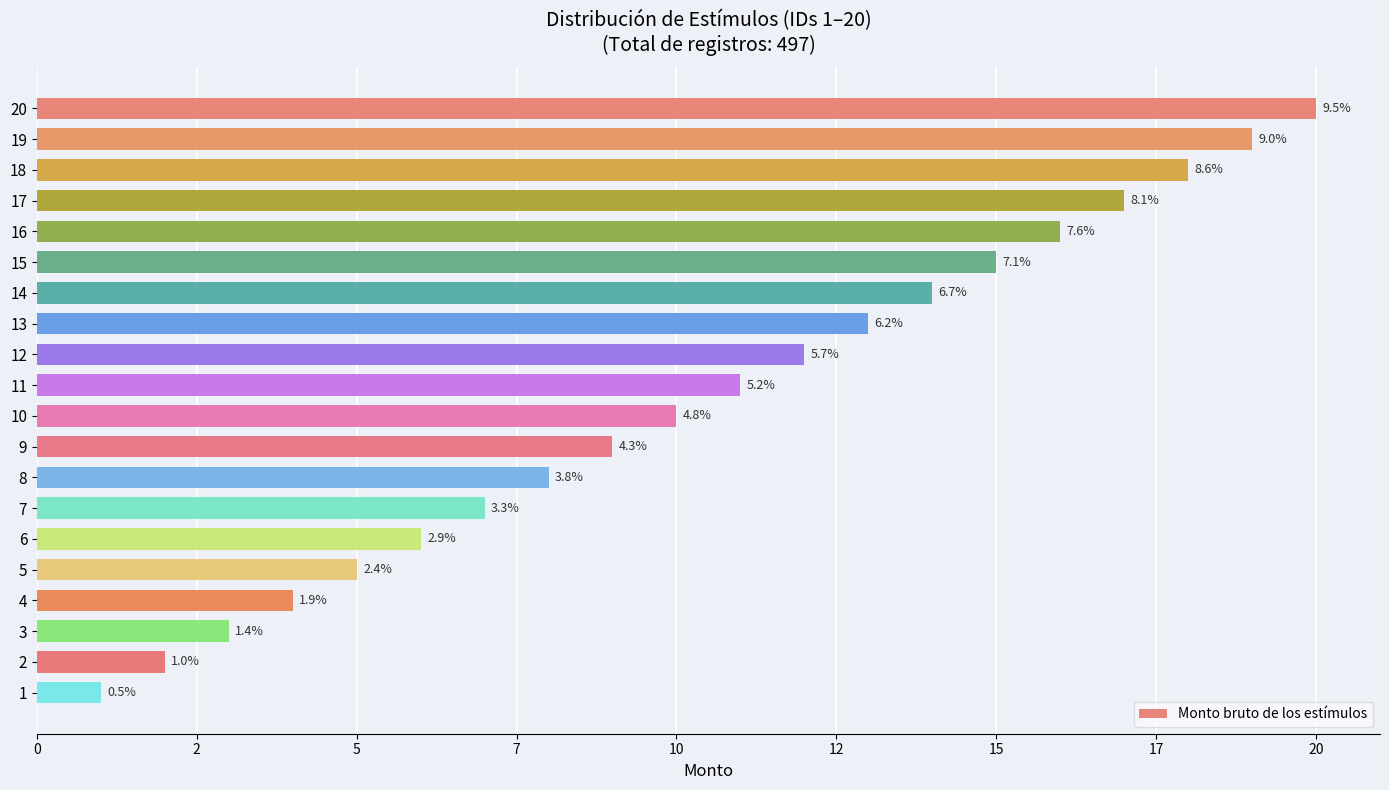

Does the chart contain any negative values?

No